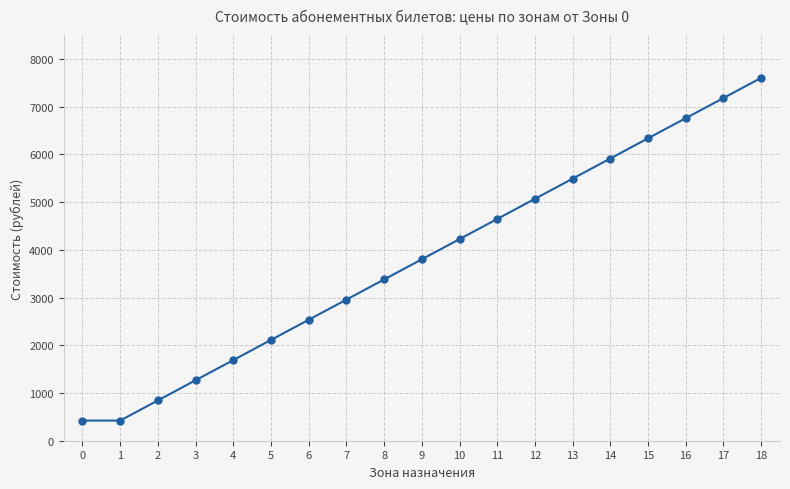

Reading left to right, transcribe all the data shown in this chart.

422	422	844	1267	1689	2112	2534	2956	3379	3801	4224	4646	5068	5491	5913	6336	6758	7180	7603